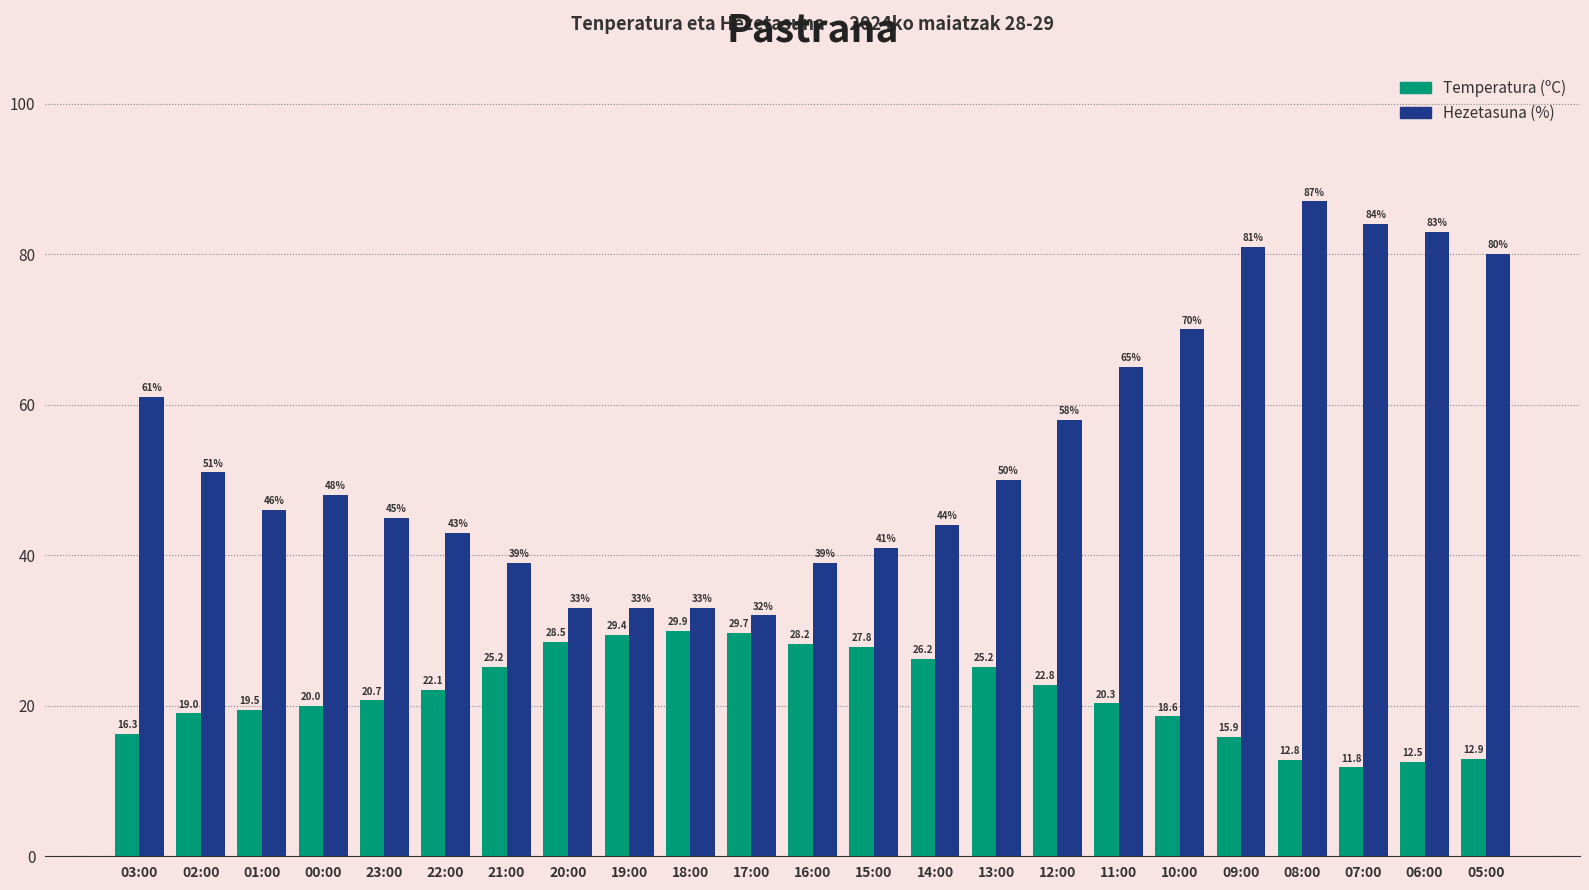

How many bars are there in total?

46